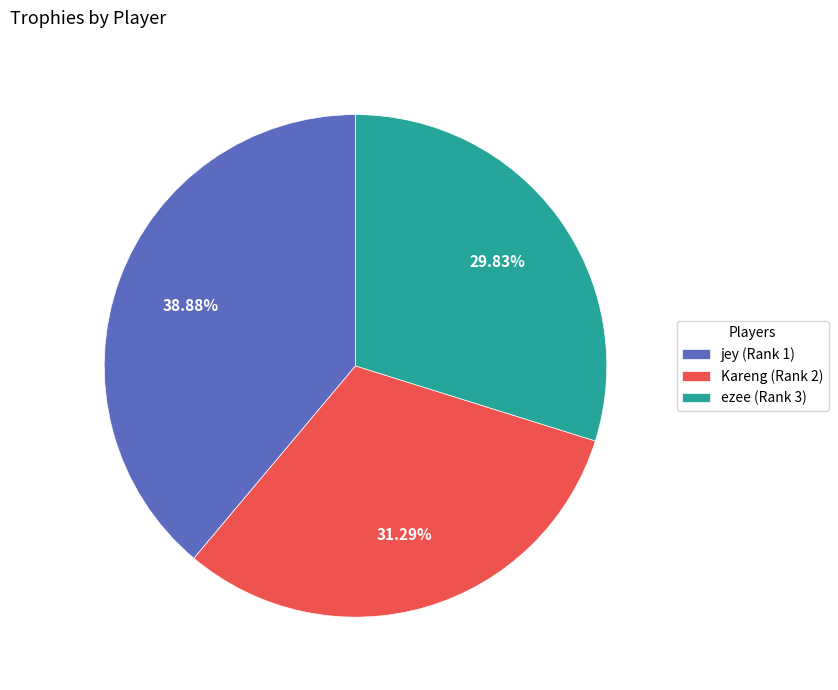

Between jey and ezee, which is larger?

jey